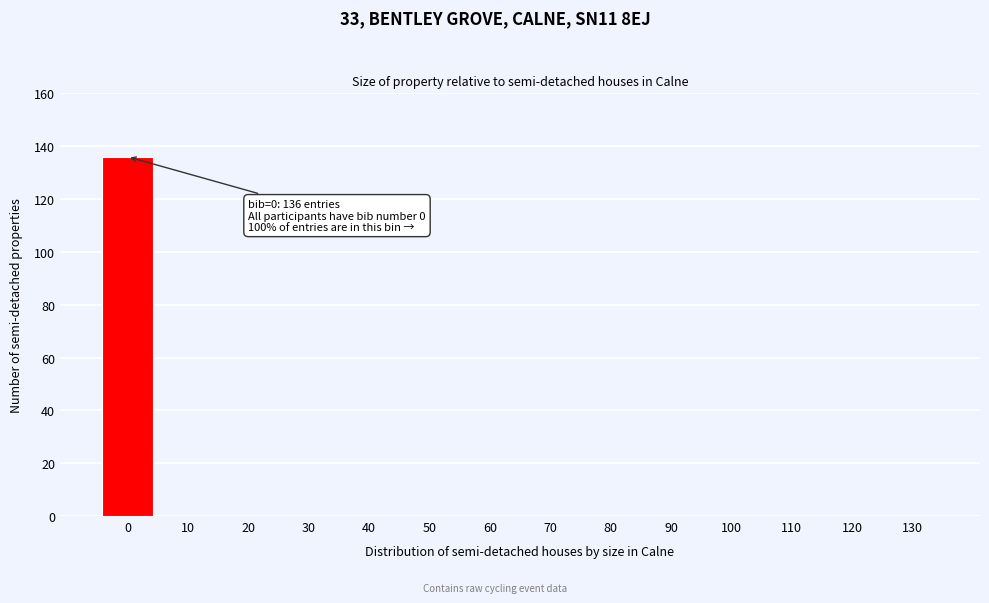

Reading left to right, what are all the values shown in this chart?

0=136	10=0	20=0	30=0	40=0	50=0	60=0	70=0	80=0	90=0	100=0	110=0	120=0	130=0